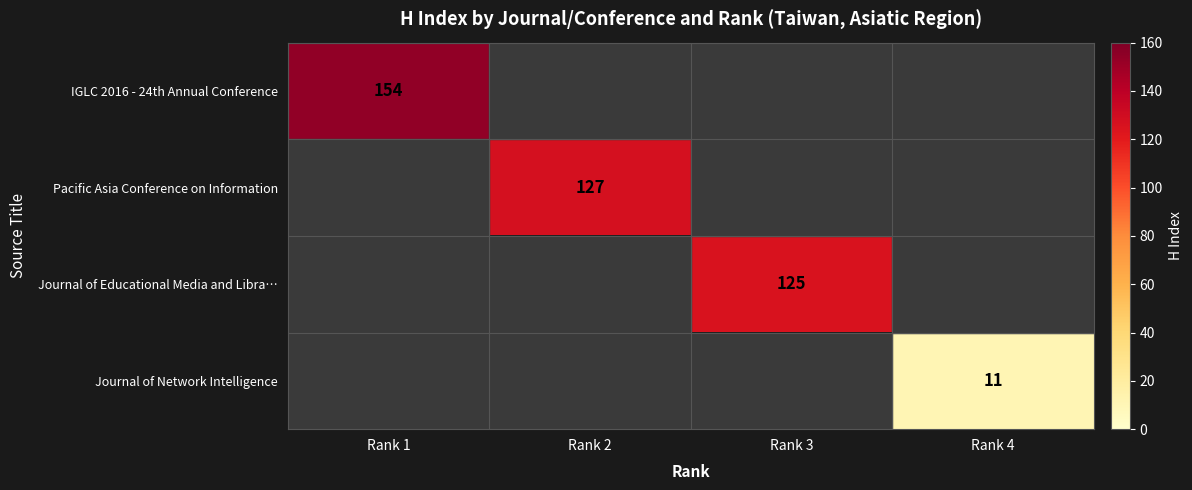

The value of Pacific Asia Conference on Information at Rank 2 is 127. True or false?

True